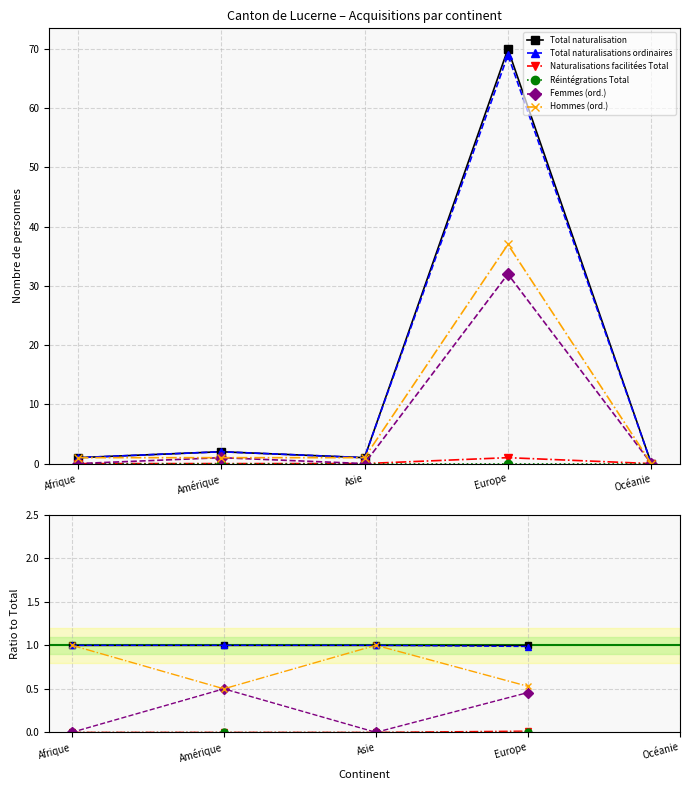

Between Océanie and Afrique, which is larger?

Afrique